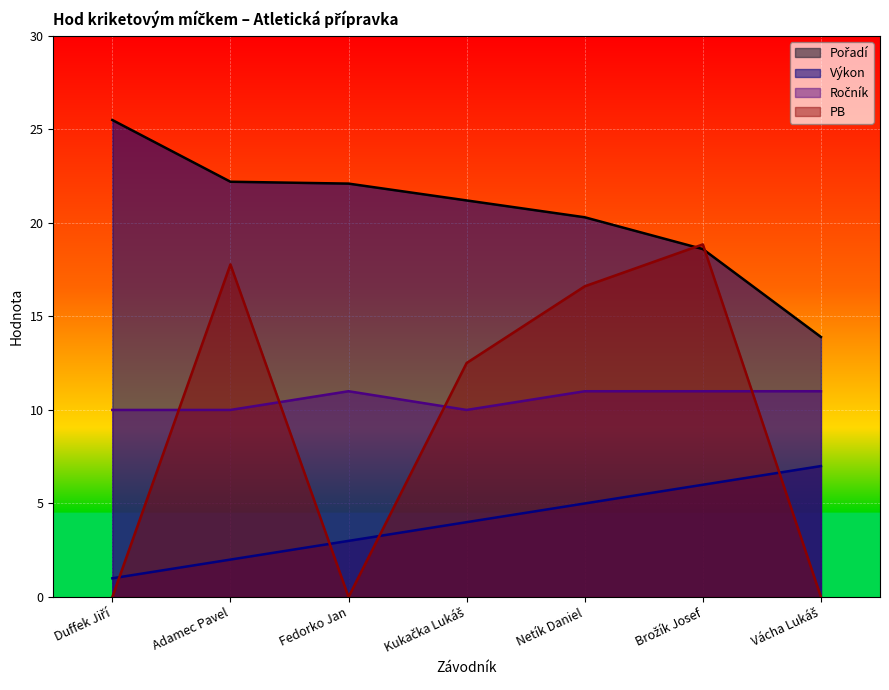

At which label is Ročník closest to 10?

Duffek Jiří